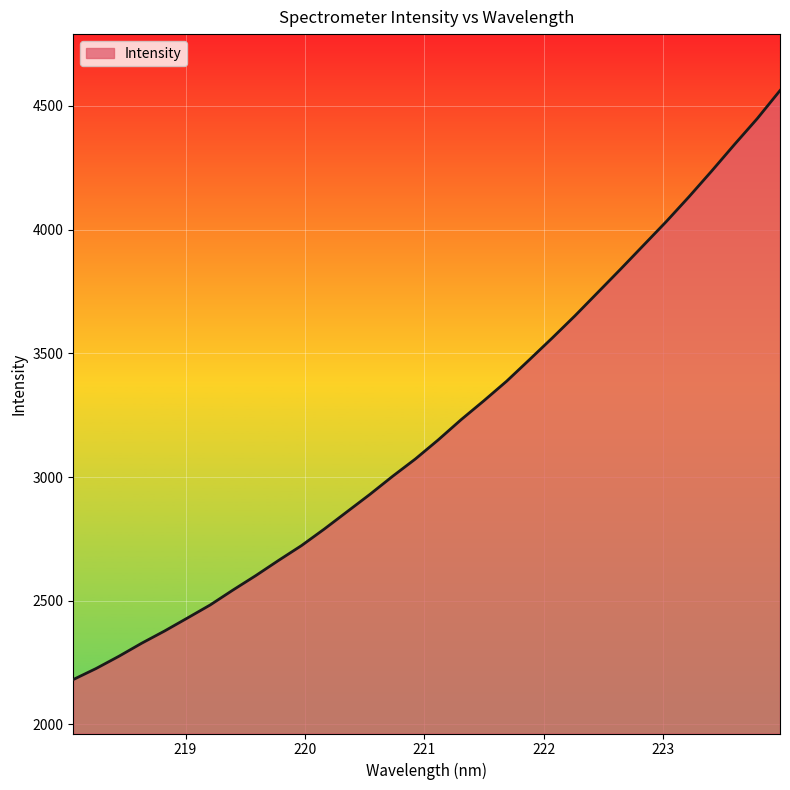

What is the maximum value shown in the chart?

4562.2